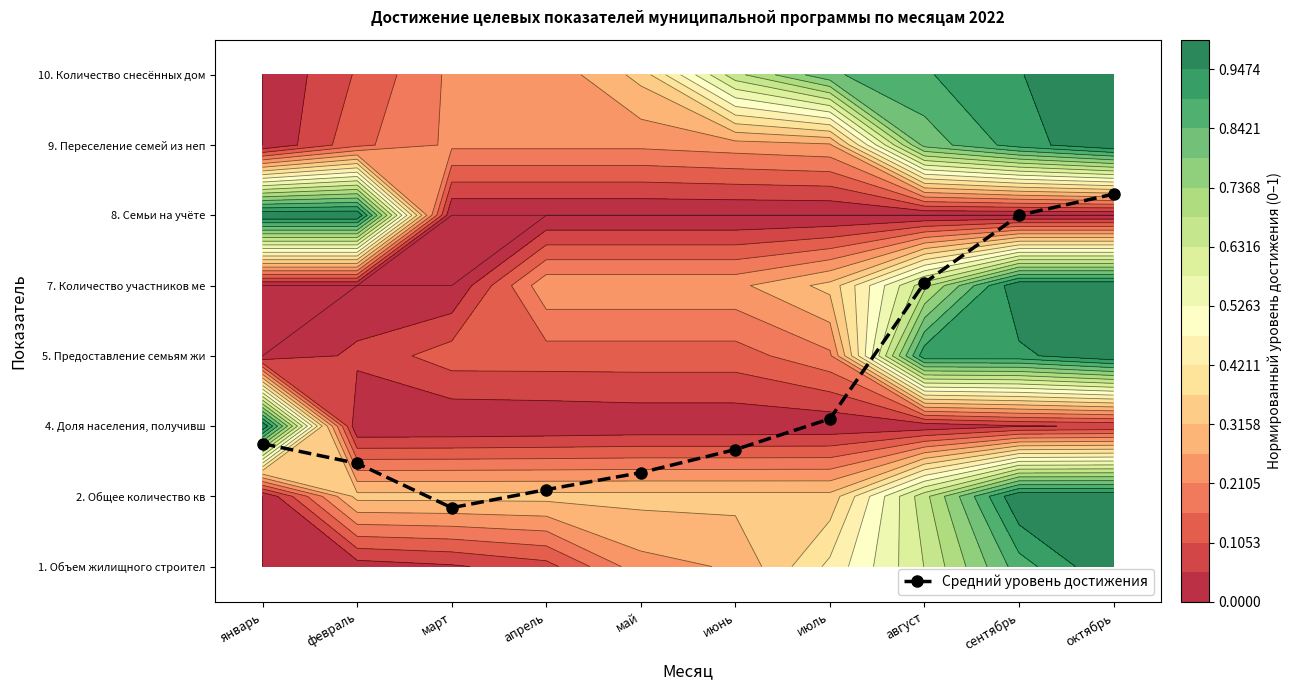

What is the sum of all values?

24.6